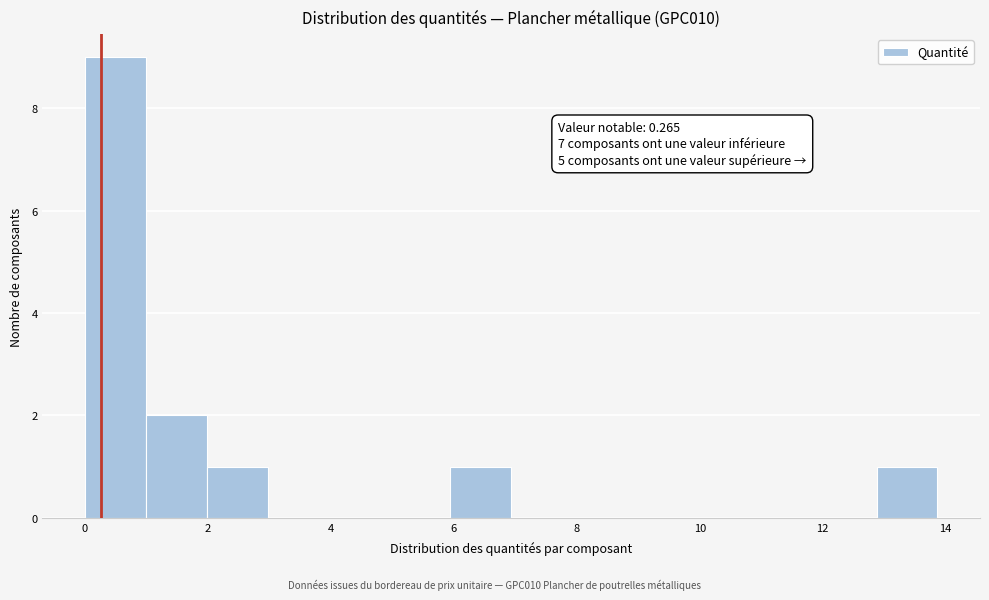

Over which range of the x-axis is the bar tallest?

0.0 to 1.0